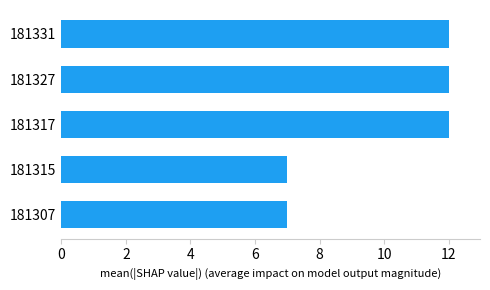

True or false: the data shows 11 at 181315.

False